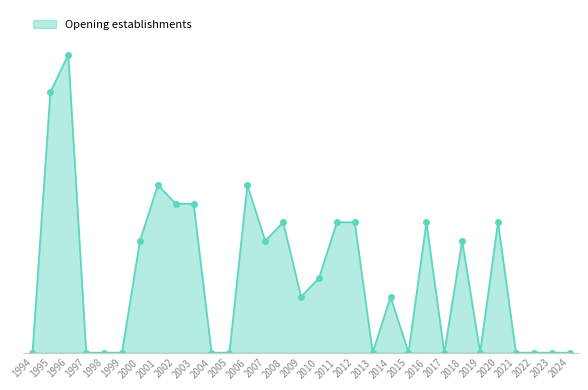

What is the sum of the values at 2012 and 2020?

14